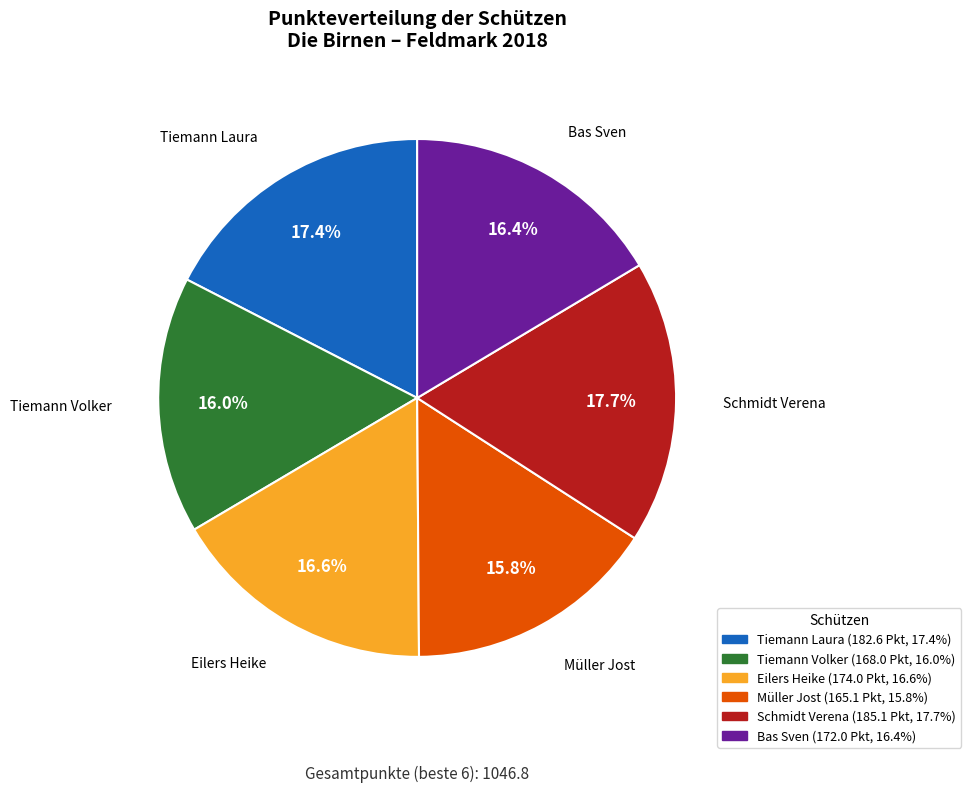

Count the number of slices in the pie.

6